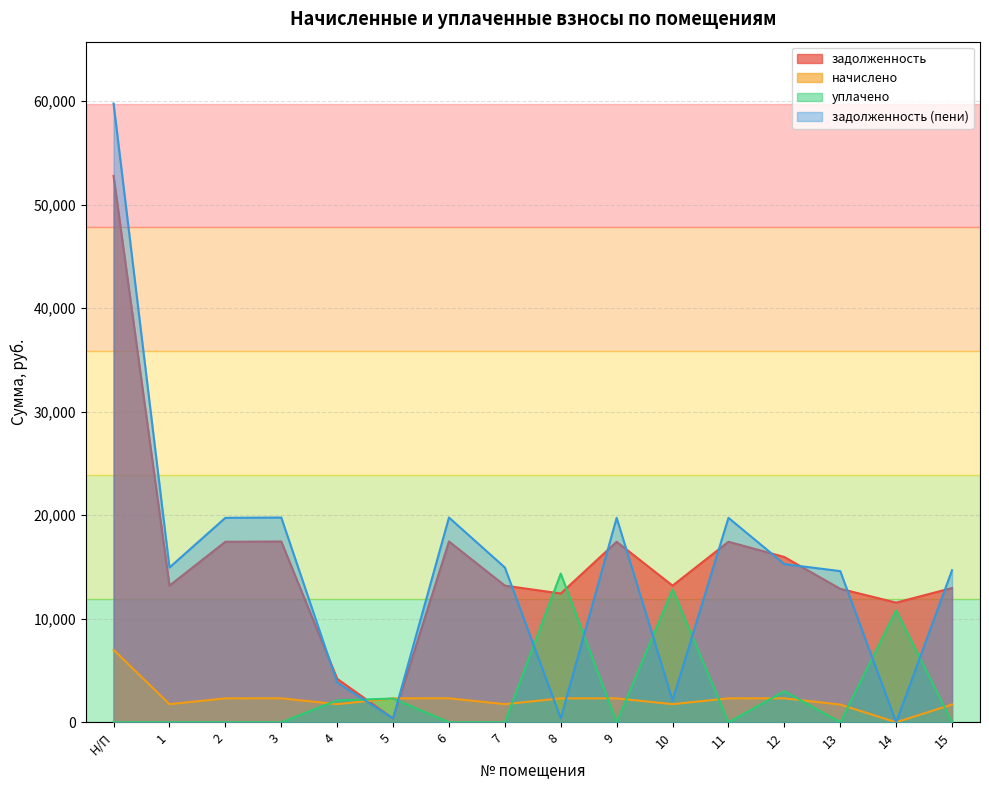

How many lines are shown in the chart?

4